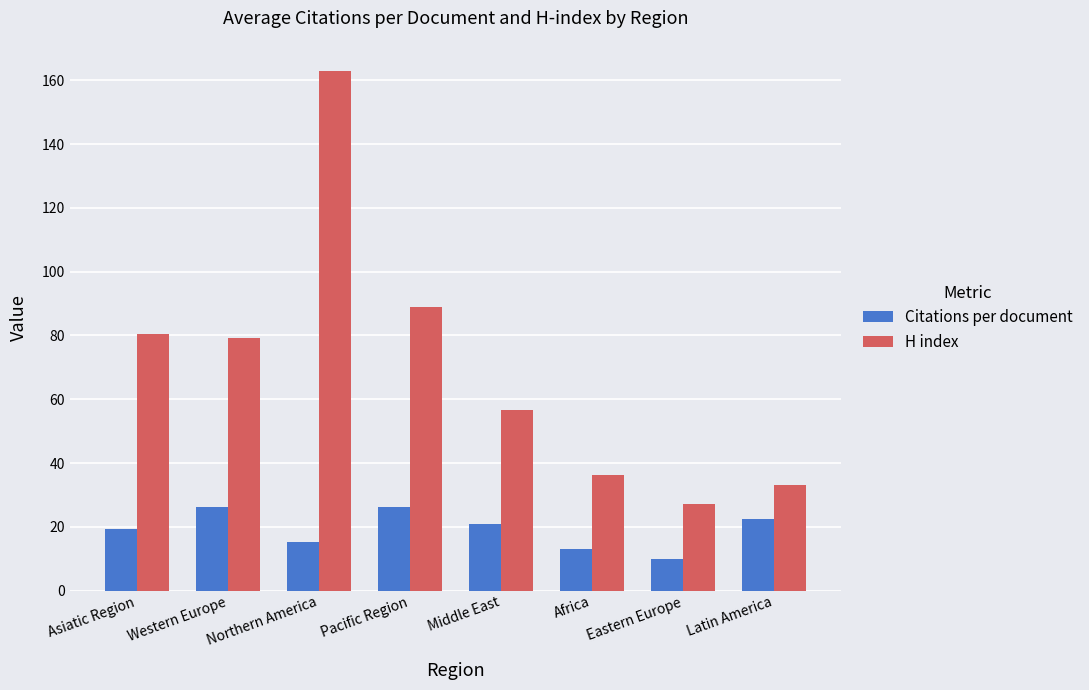

How many bars are there in each group?

2